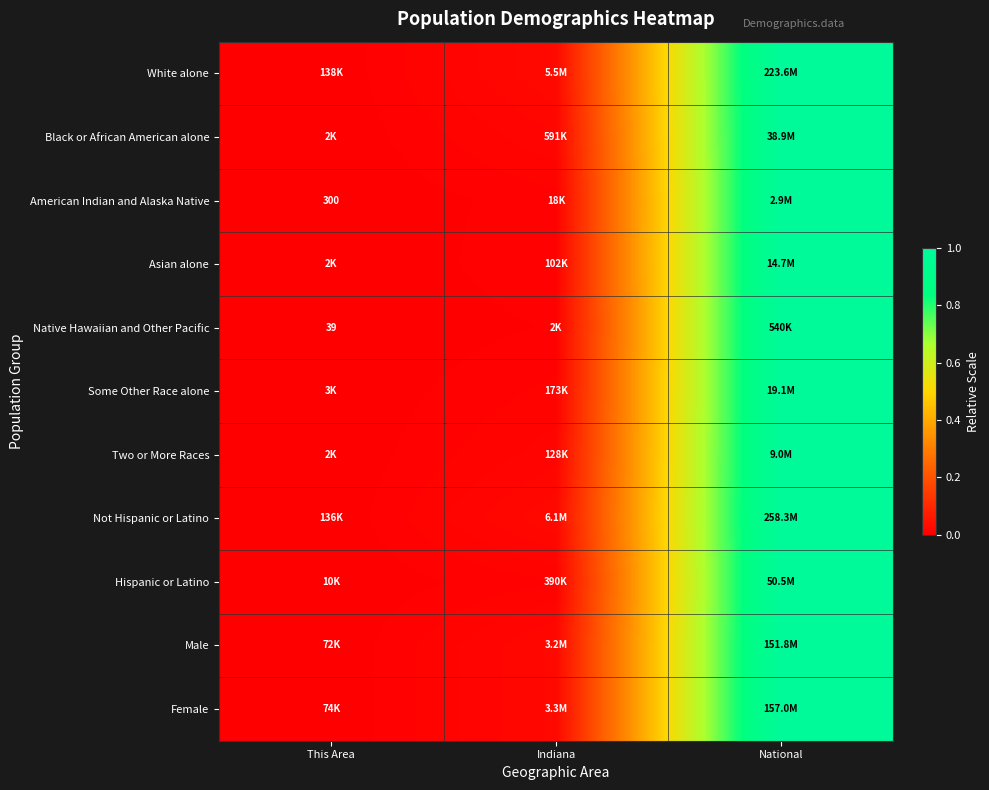

Is the value of Asian alone at National greater than the value of Female at This Area?

Yes